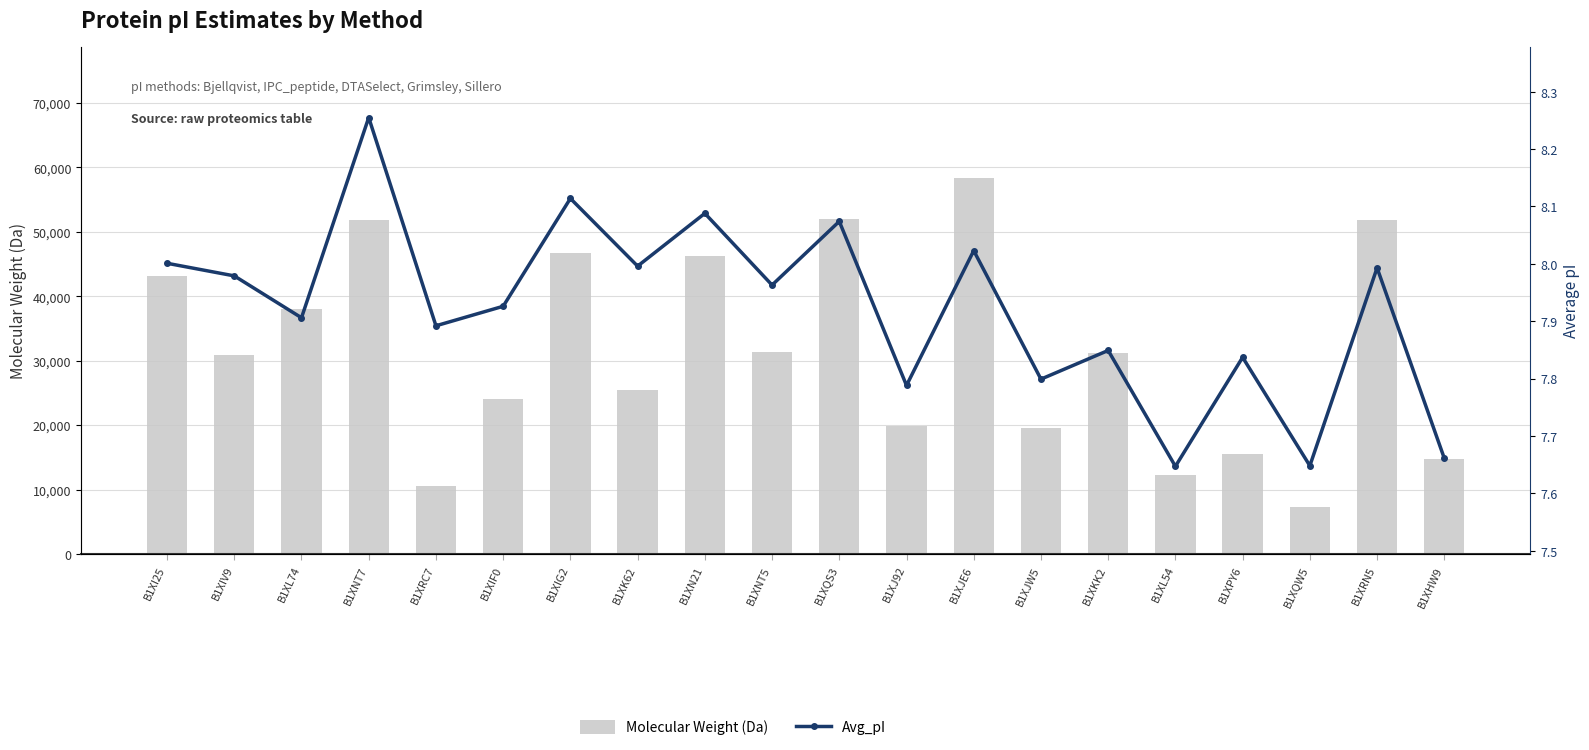

Count the number of data series in this chart.

2